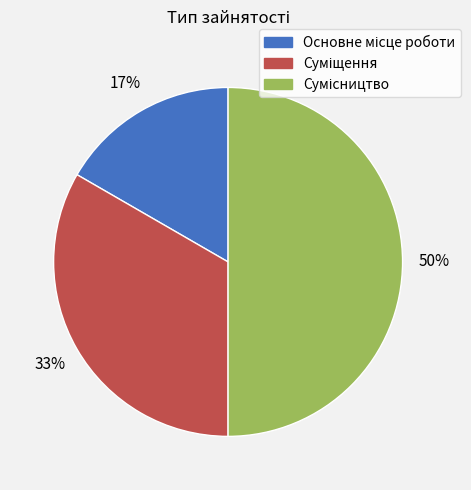

To the nearest percent, what is the average slice percentage?

33%